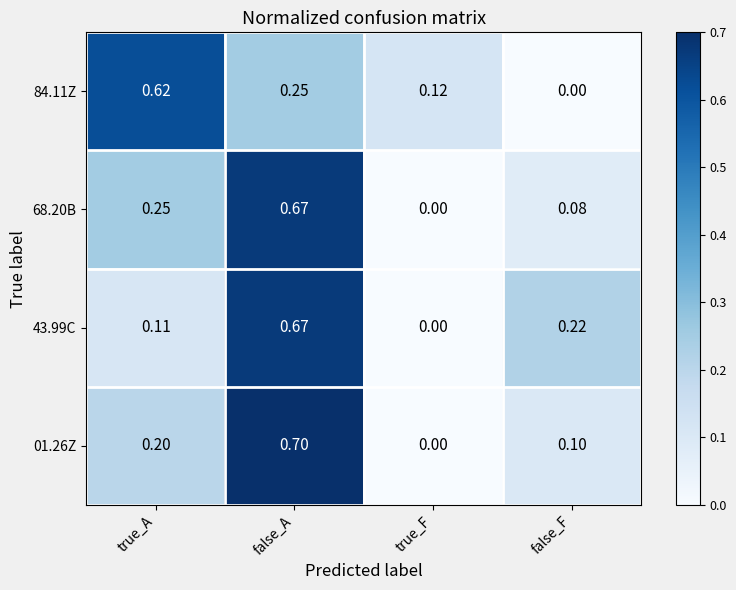

Rank the categories by 68.20B value from lowest to highest.

true_F, false_F, true_A, false_A